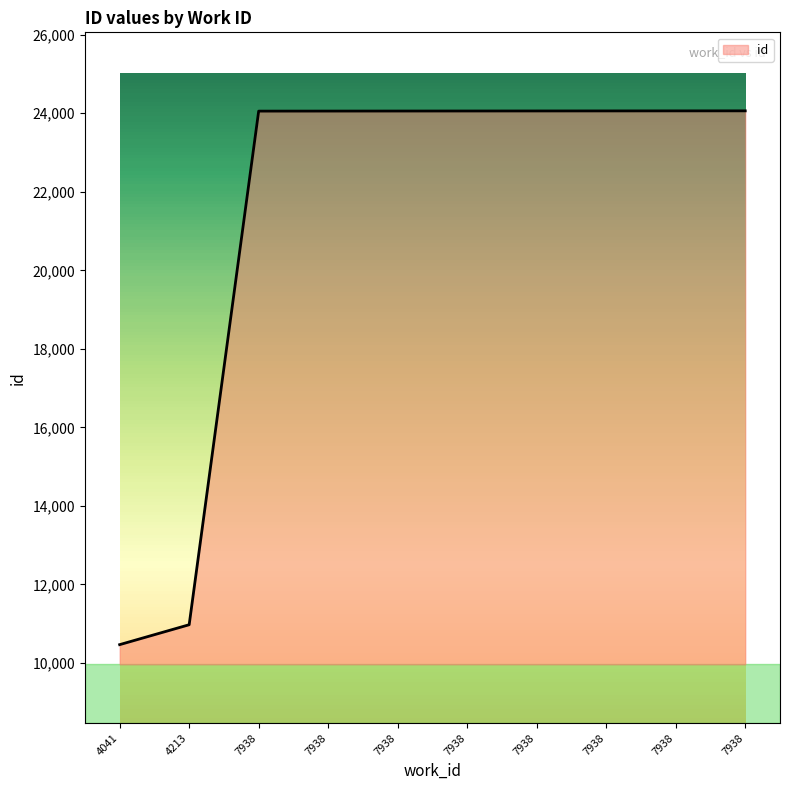

What is the minimum value shown in the chart?

10465